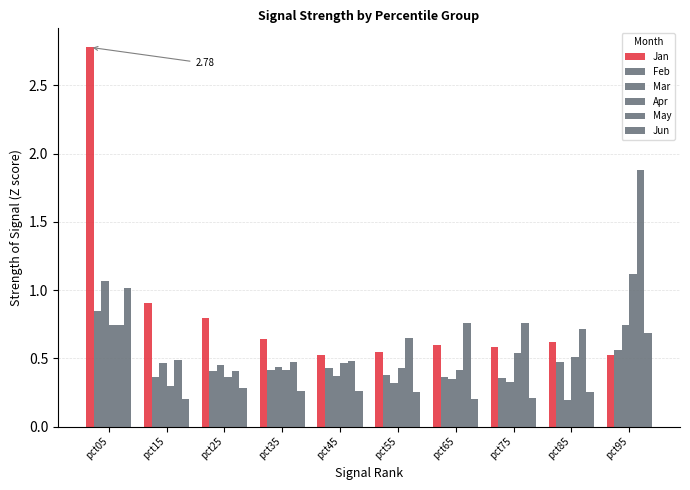

Are the bars grouped side by side (vs. stacked)?

Yes